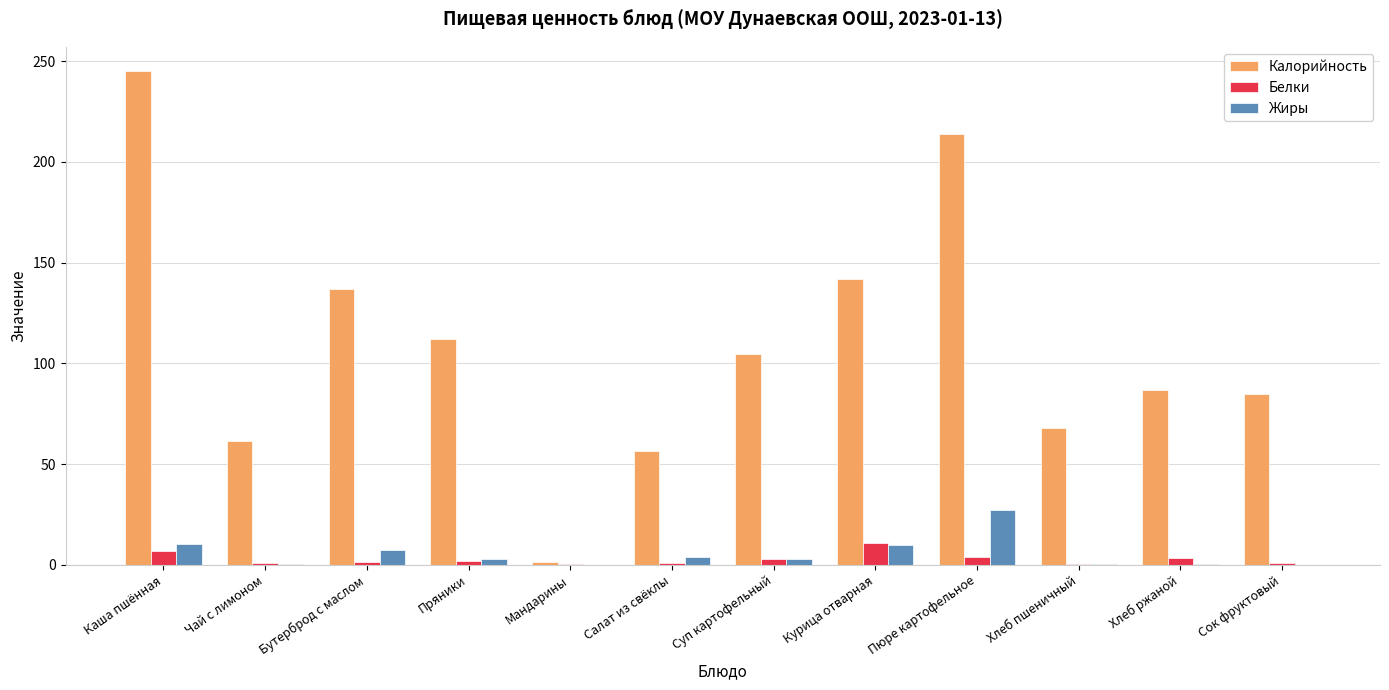

Are the bars horizontal?

No